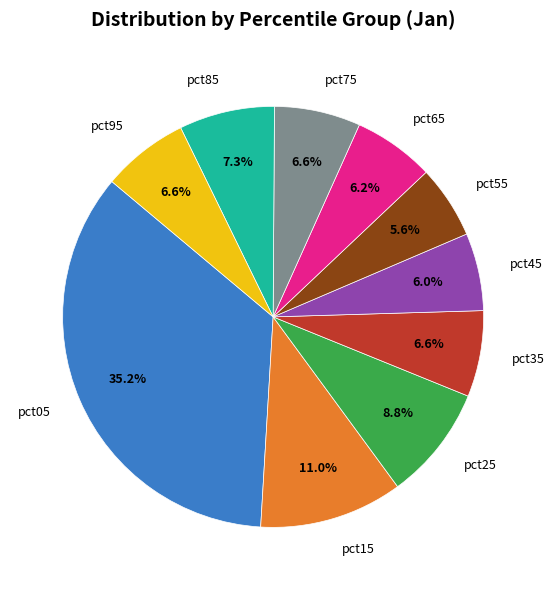

What is the largest slice in the pie chart?

pct05